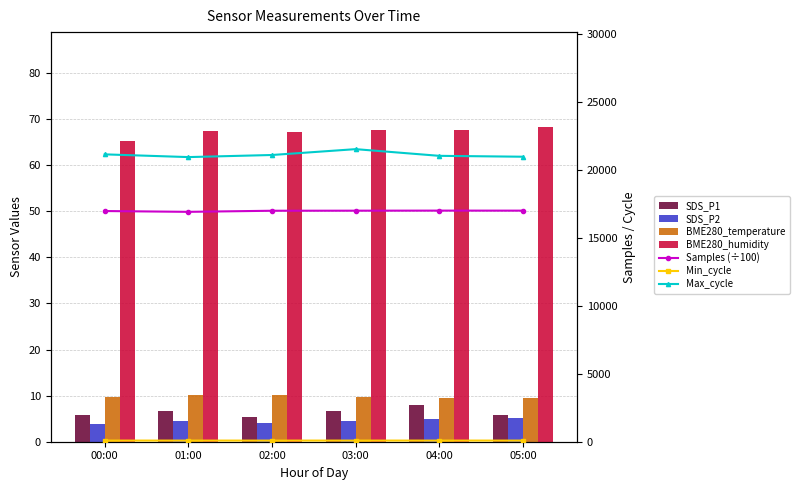

Where is BME280_temperature nearest to the value 9?

05:00